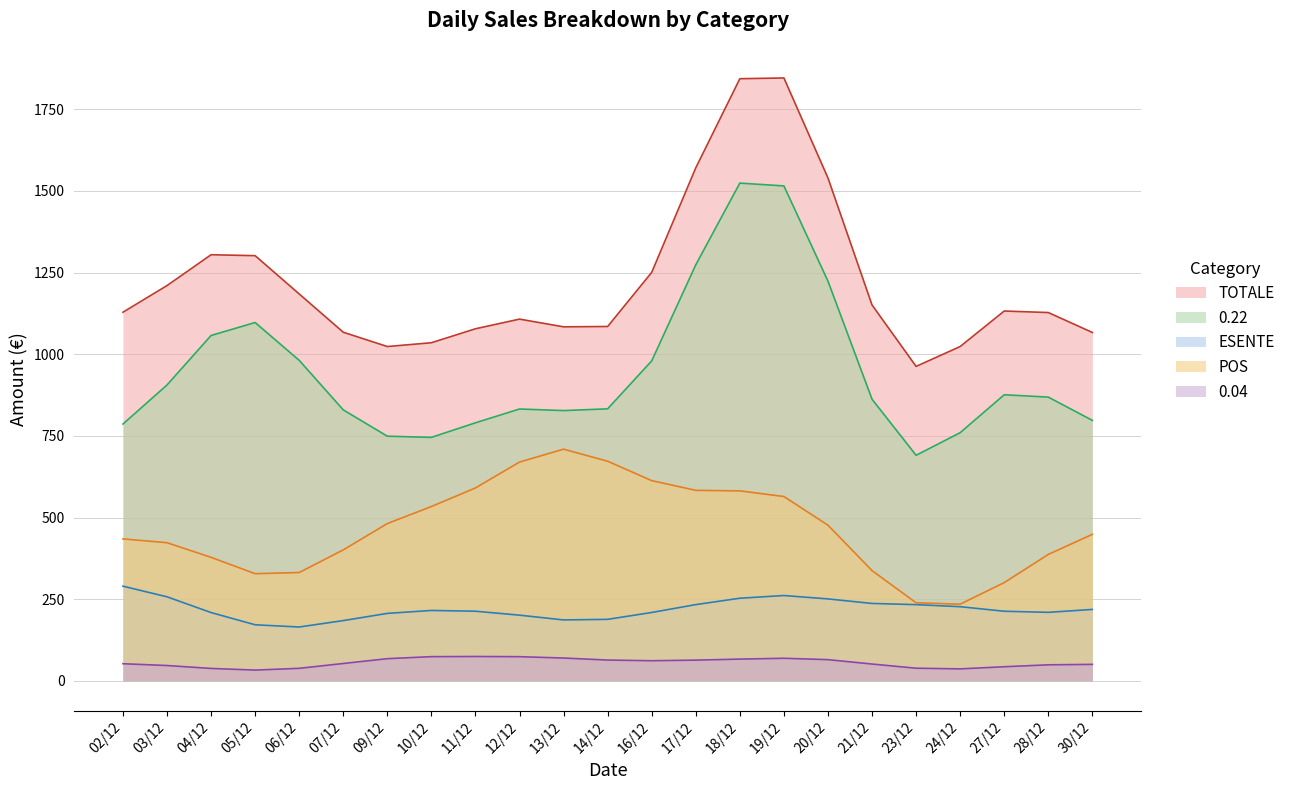

What is the difference between the ESENTE values at 07/12 and 02/12?

105.4